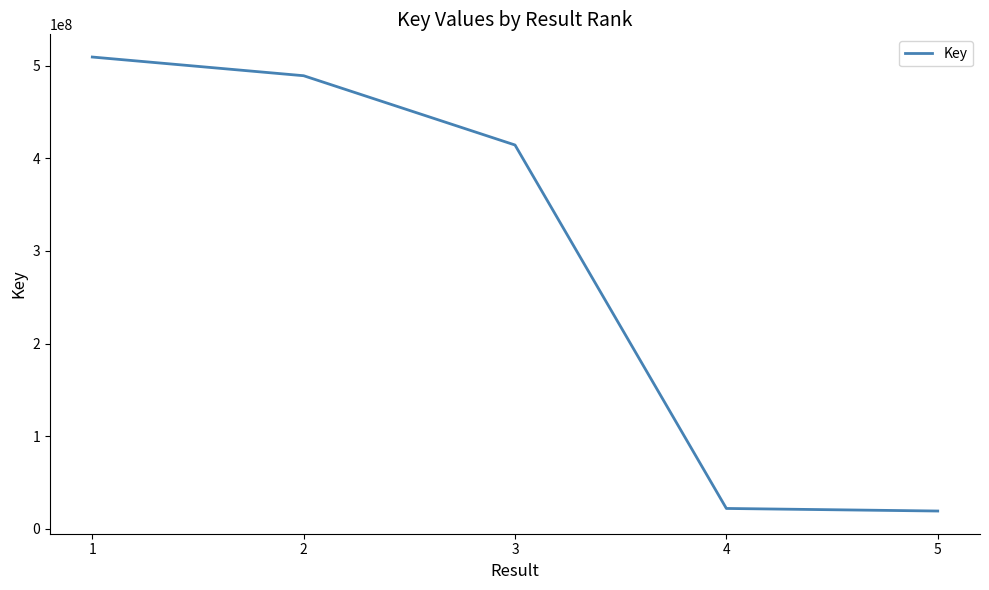

What is the maximum value shown in the chart?

509216417